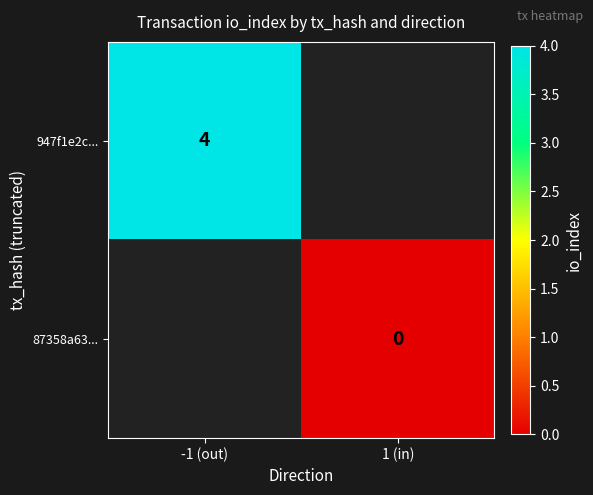

The 947f1e2c... series shows 4 at -1 (out). True or false?

True